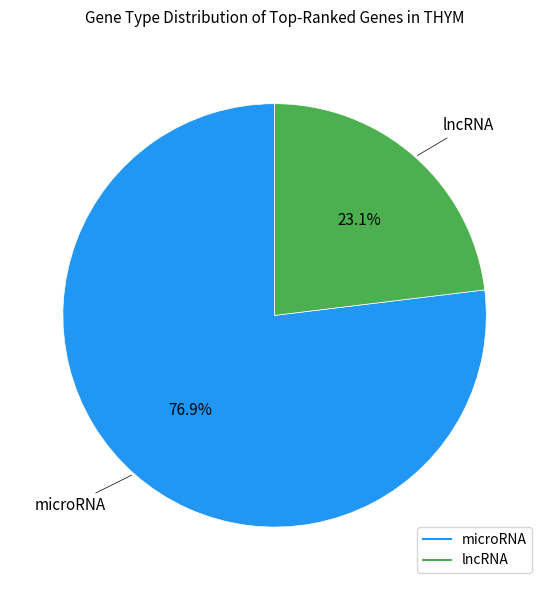

Which category has the smallest portion of the pie?

lncRNA